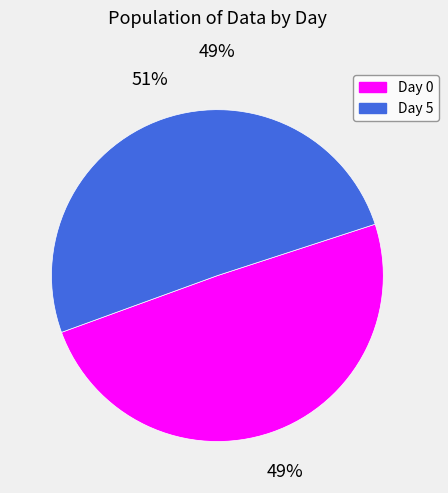

Is the sum of 0 and 5 greater than half?

Yes